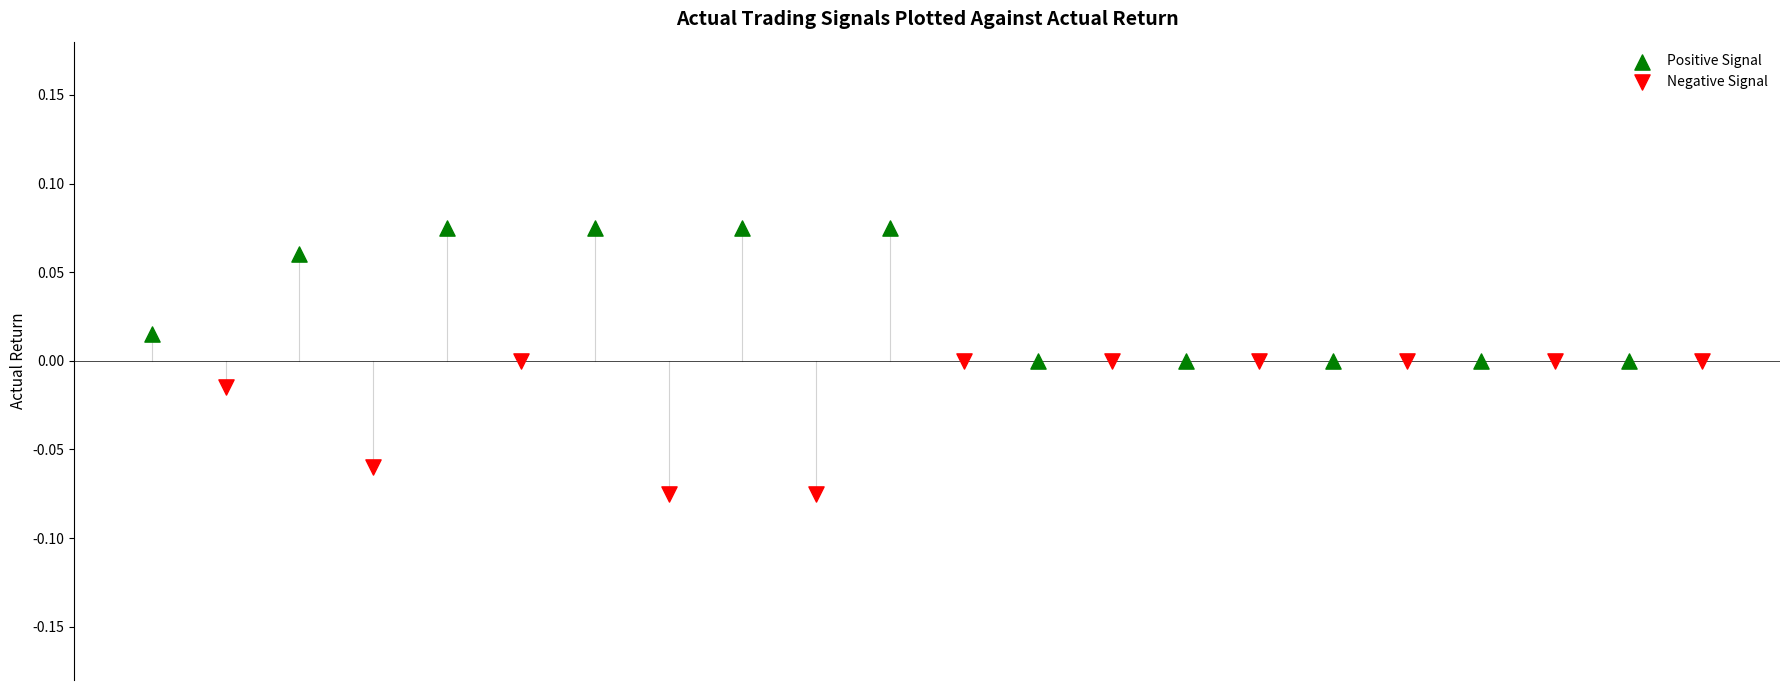

Which series reaches the maximum Y coordinate?

Positive Signal